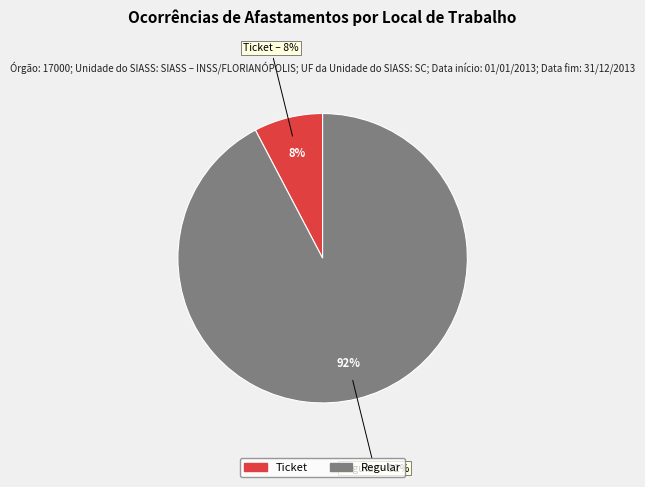

What is the smallest slice in the pie chart?

Ticket